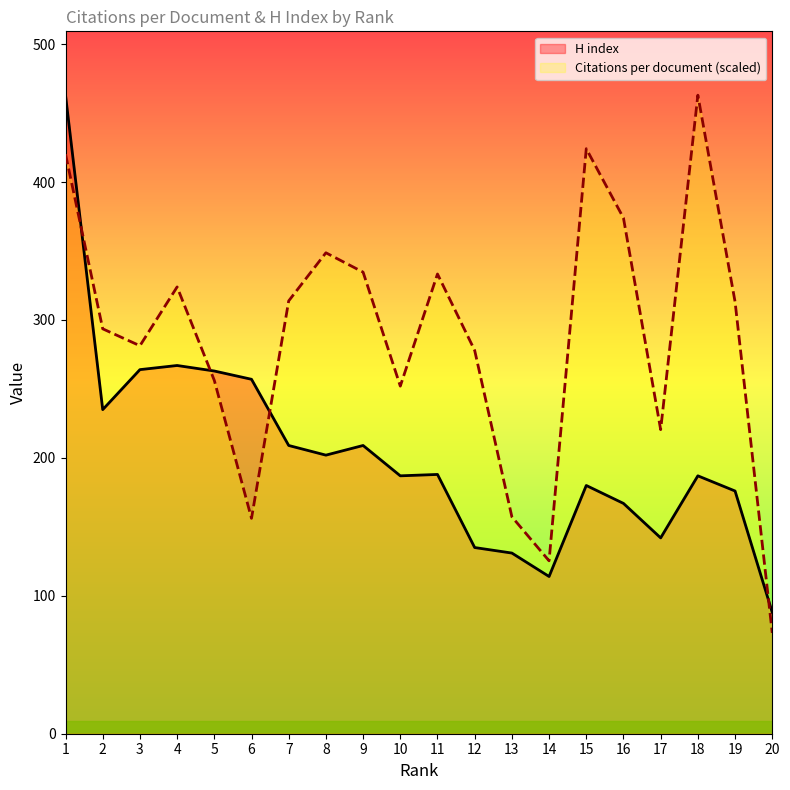

List the series in order of their overall mean, lowest first.

H index, Citations per document (scaled)